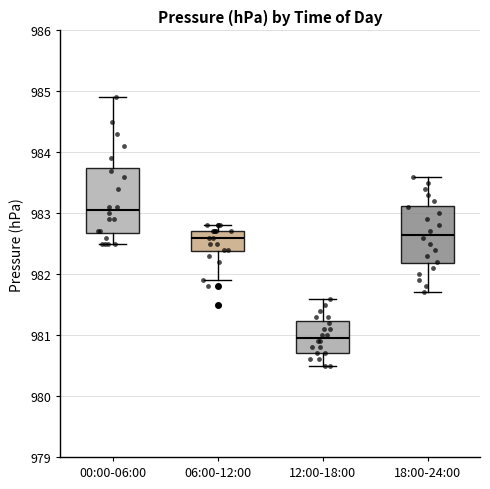

Reading left to right, read every box against the y-axis: the position of its median line, the range the box covers, and the ends of its whiskers. The values are not printed on the chart, so give them approximately, as read against the axis.

00:00-06:00: median 983.1, box 982.7 to 983.8, whiskers 982.5 to 984.9
06:00-12:00: median 982.6, box 982.4 to 982.7, whiskers 981.9 to 982.8
12:00-18:00: median 981.0, box 980.7 to 981.2, whiskers 980.5 to 981.6
18:00-24:00: median 982.7, box 982.2 to 983.1, whiskers 981.7 to 983.6